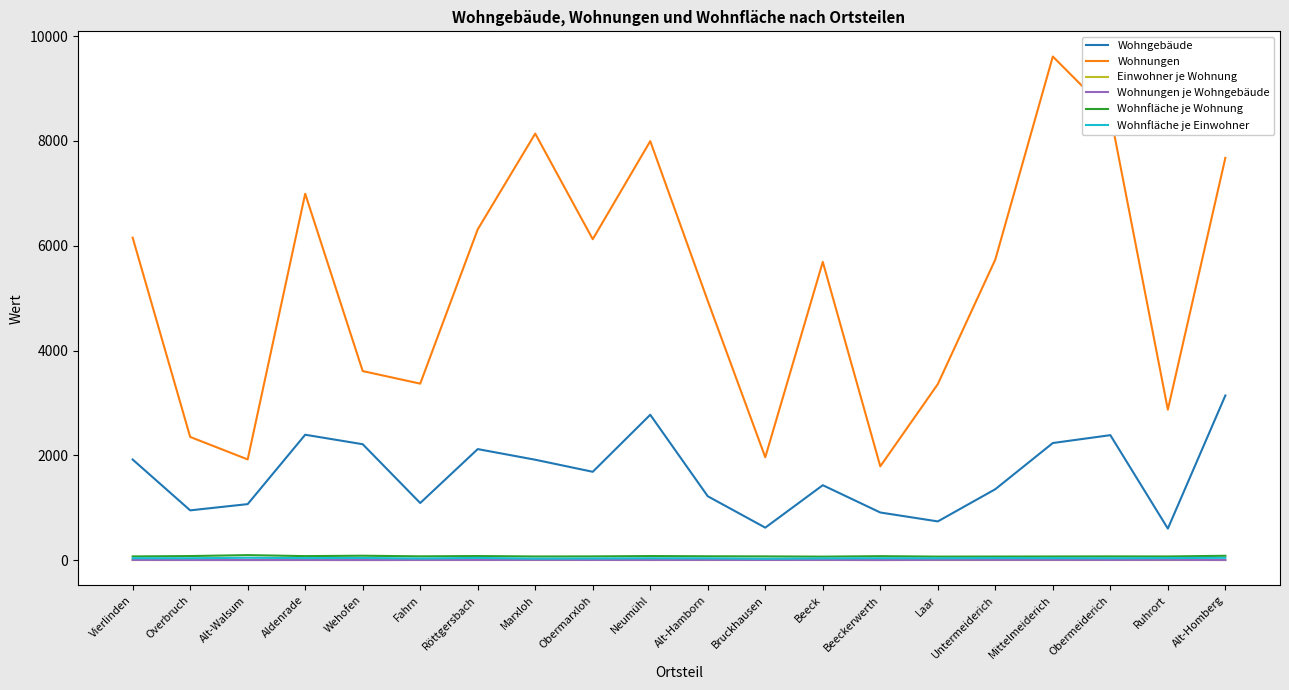

What is the total value across all series at Alt-Hamborn?

6280.4